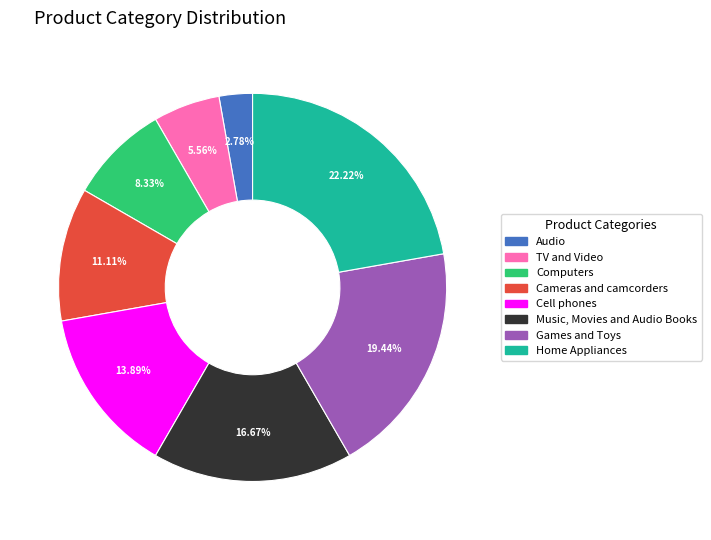

How much of the chart is everything except Audio?

97.2%